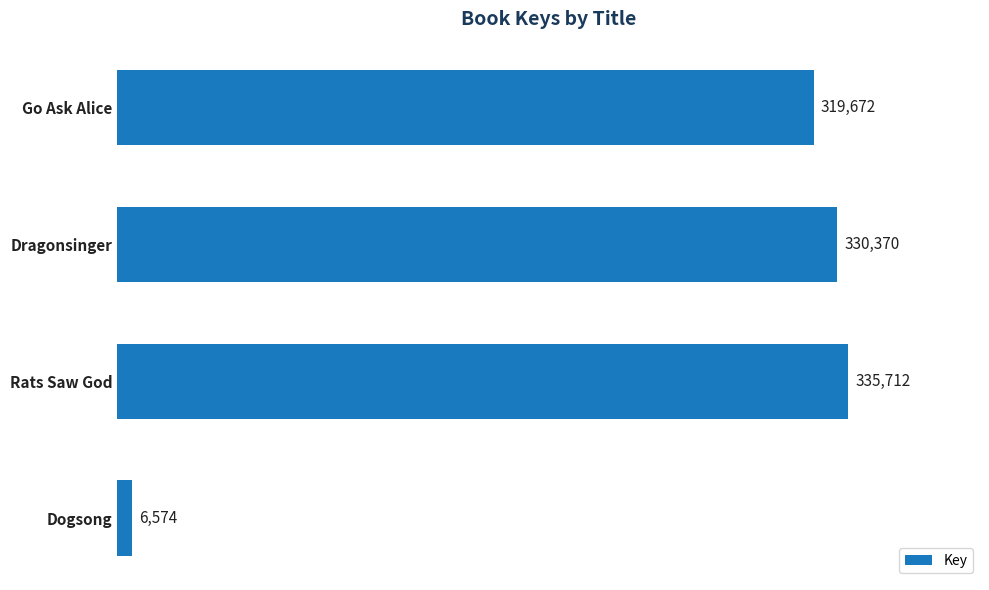

Does the chart contain stacked bars?

No